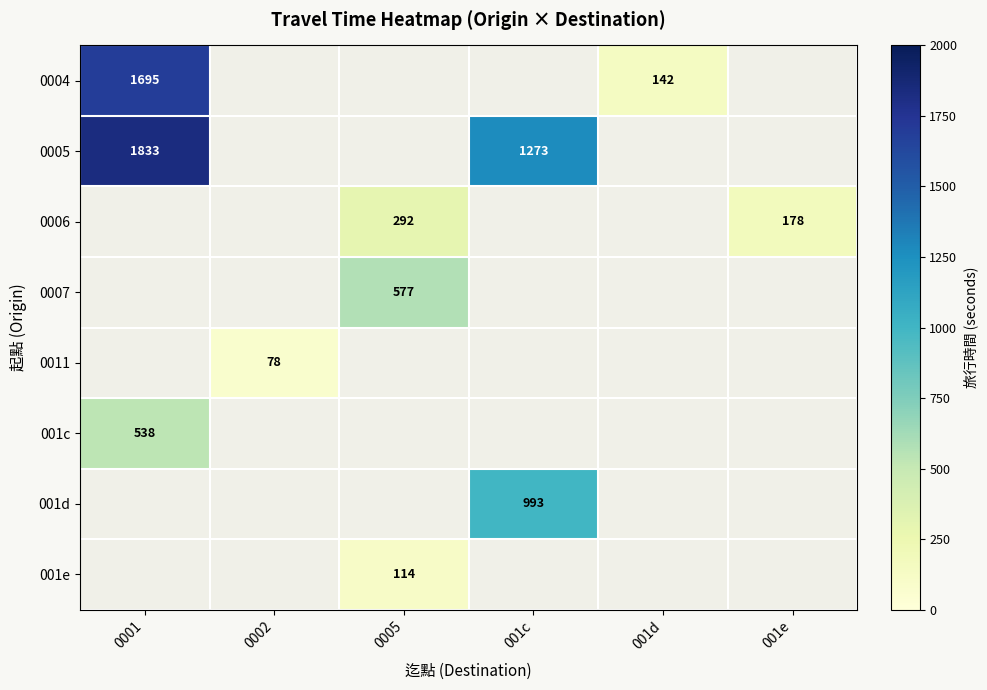

What is the minimum value shown in the chart?

78.0